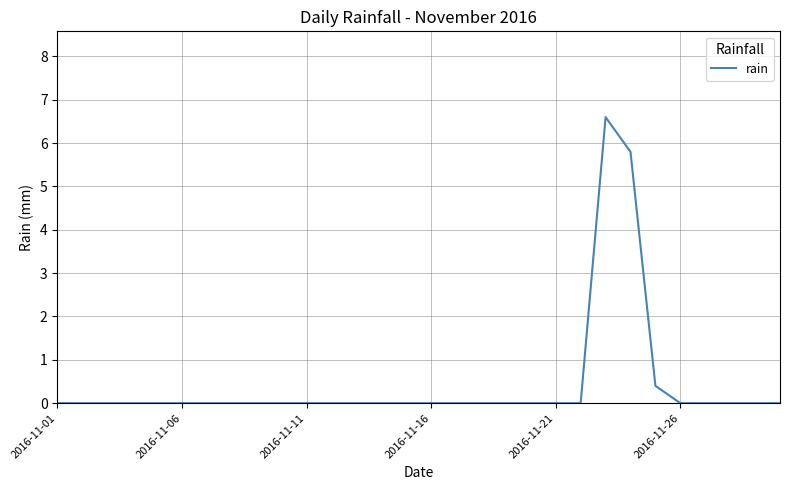

What is the maximum value shown in the chart?

6.6